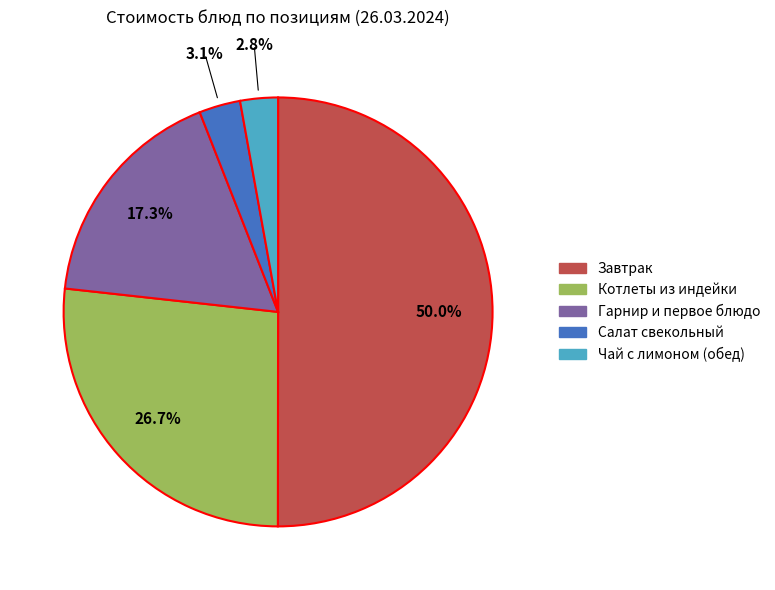

Count the number of slices in the pie.

5